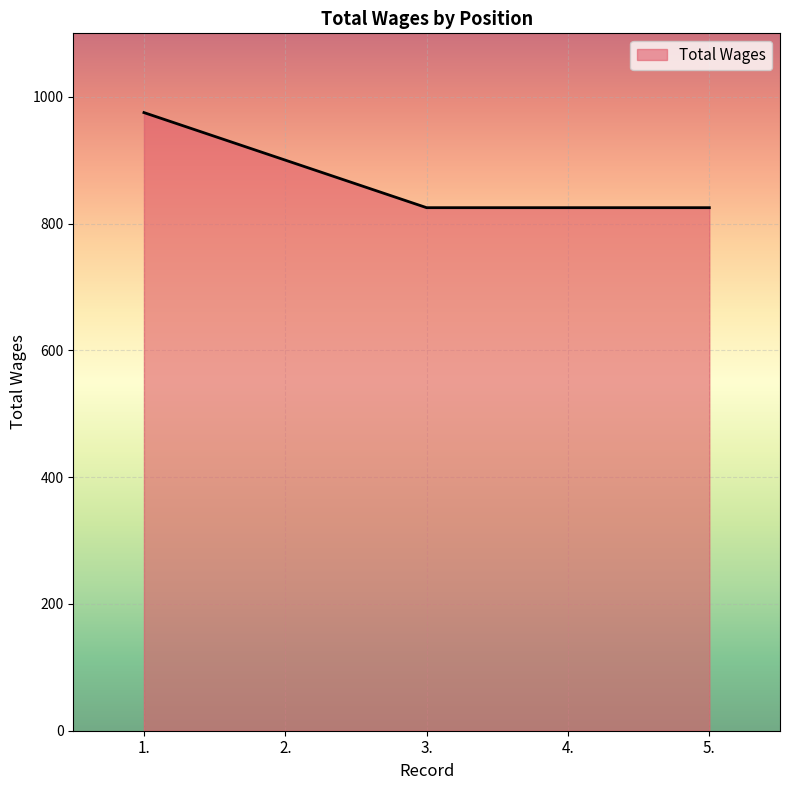

What is the average value?

870